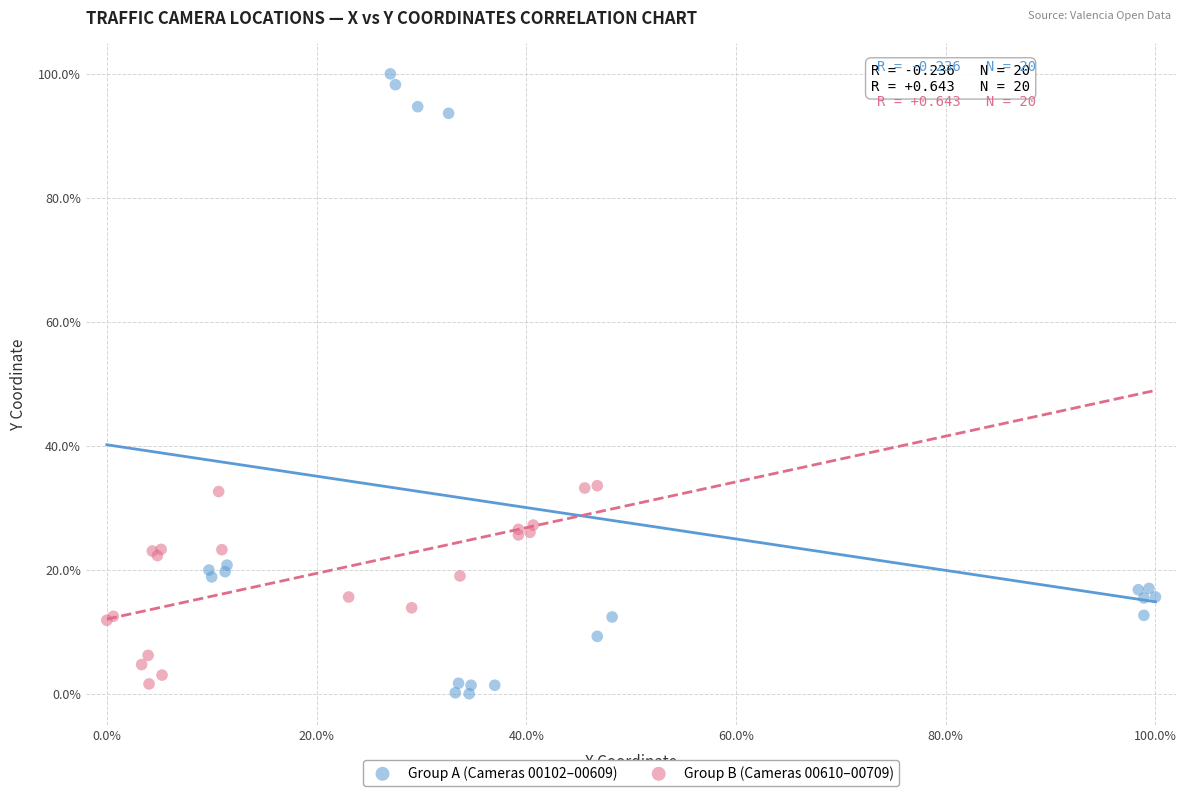

Which series has the widest spread of Y values?

Group A (Cameras 00102–00609)